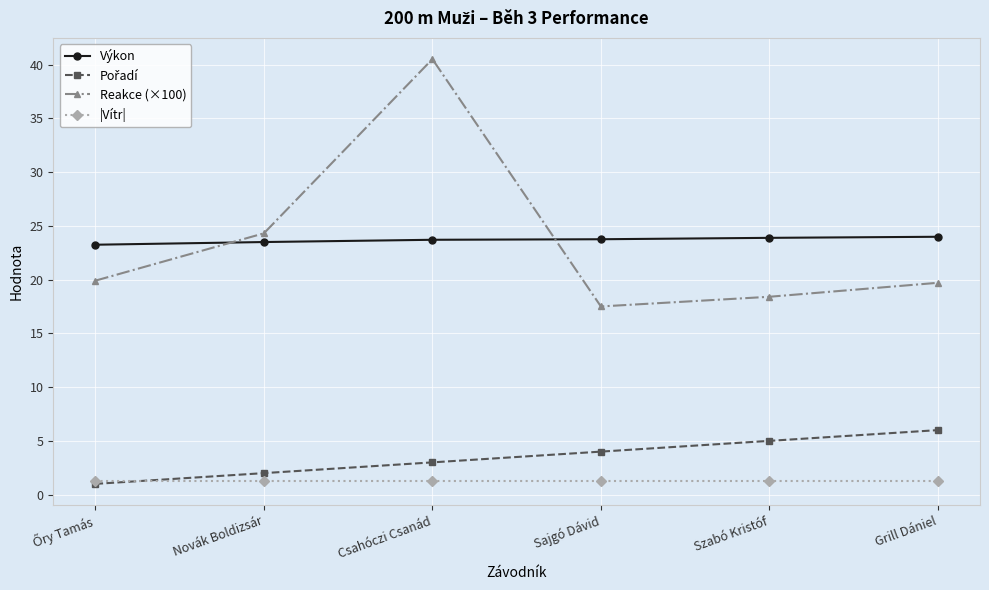

What is the spread (max minus min) of values at Szabó Kristóf?

22.6